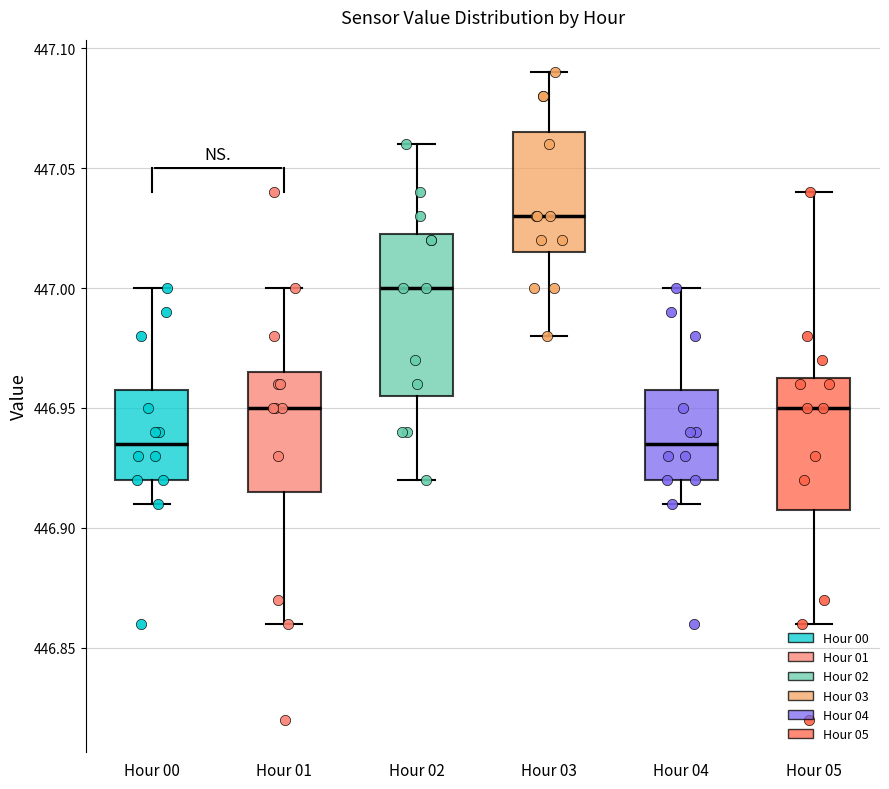

Reading left to right, transcribe this box plot: for each box, give where its median line is, the range the box spans, and where its two whiskers end, as read against the y-axis. The values are not printed on the chart, so give them approximately, as read against the axis.

Hour 00: median 446.935, box 446.920 to 446.960, whiskers 446.910 to 447.000
Hour 01: median 446.950, box 446.915 to 446.965, whiskers 446.860 to 447.000
Hour 02: median 447.000, box 446.955 to 447.025, whiskers 446.920 to 447.060
Hour 03: median 447.030, box 447.015 to 447.065, whiskers 446.980 to 447.090
Hour 04: median 446.935, box 446.920 to 446.960, whiskers 446.910 to 447.000
Hour 05: median 446.950, box 446.910 to 446.965, whiskers 446.860 to 447.040